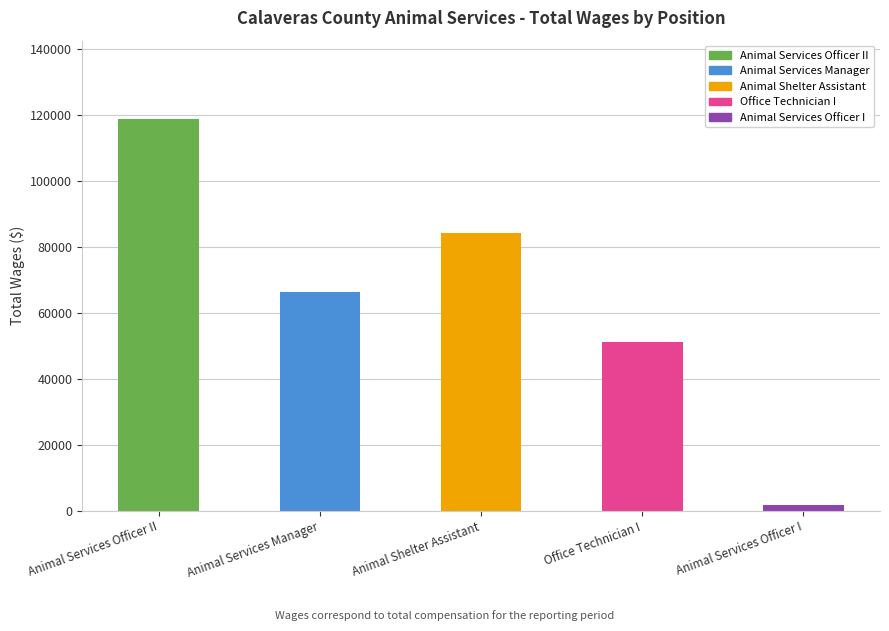

Which has a higher value, Animal Services Manager or Animal Shelter Assistant?

Animal Shelter Assistant